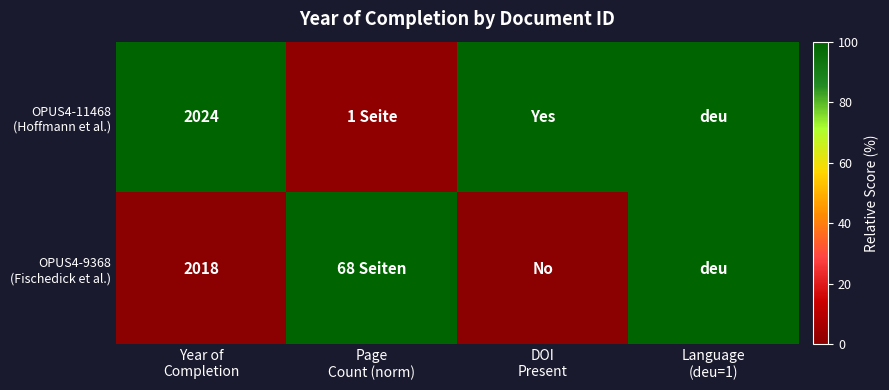

At how many categories does at least one series exceed 14?

4